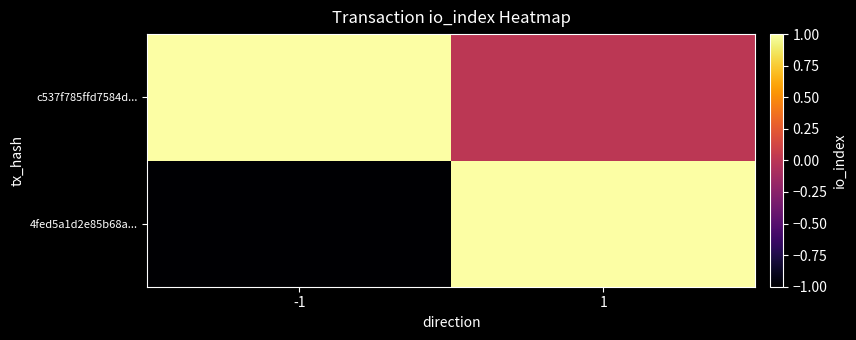

Which label corresponds to the largest value in the chart?

1